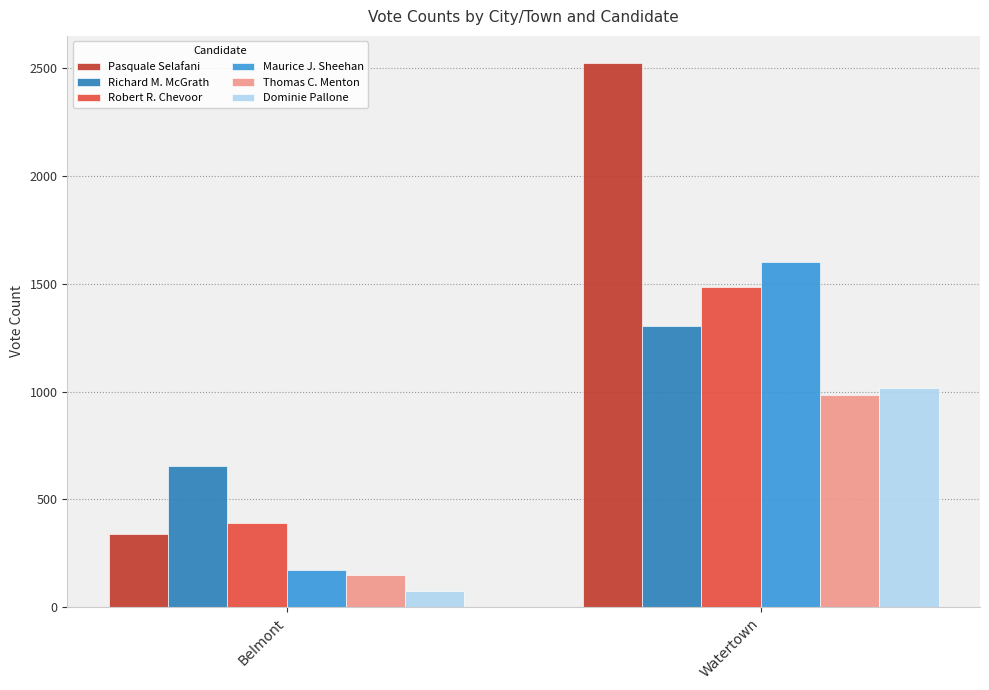

Reading left to right, what are all the values shown in this chart?

Pasquale Selafani: 340	2525
Richard M. McGrath: 655	1306
Robert R. Chevoor: 389	1486
Maurice J. Sheehan: 174	1601
Thomas C. Menton: 151	986
Dominie Pallone: 74	1019